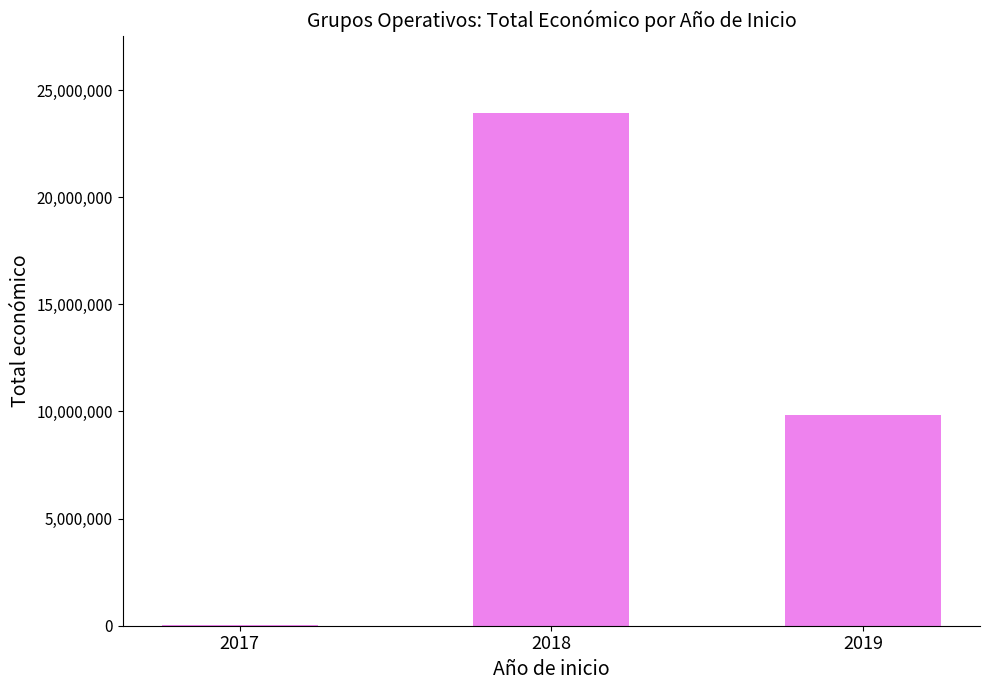

The value at 2019 is 9847932. True or false?

True